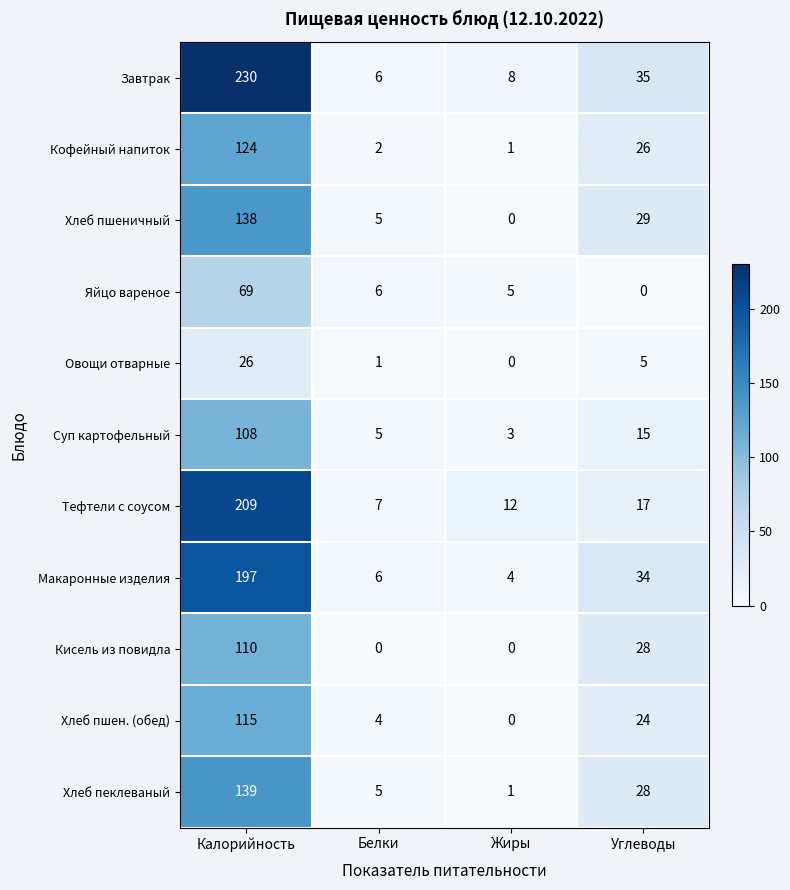

How many data points does each series have?

4